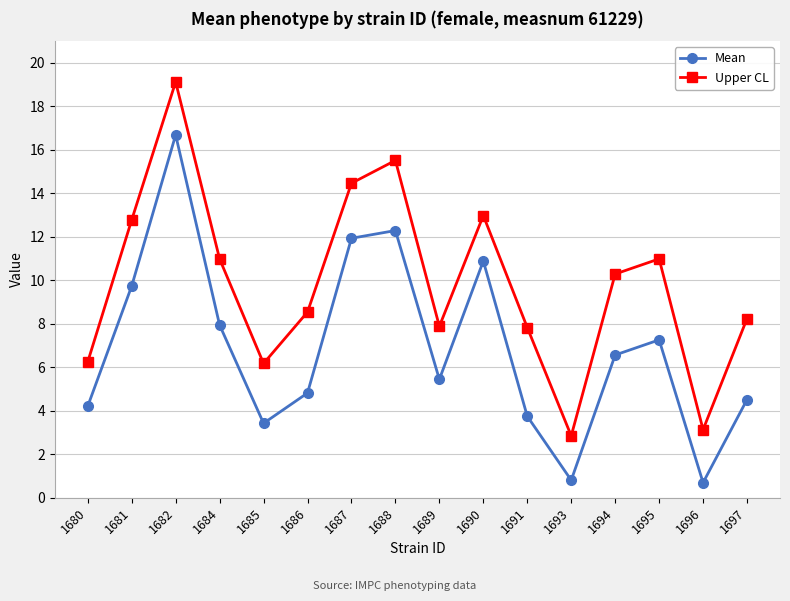

How many data points does each series have?

16